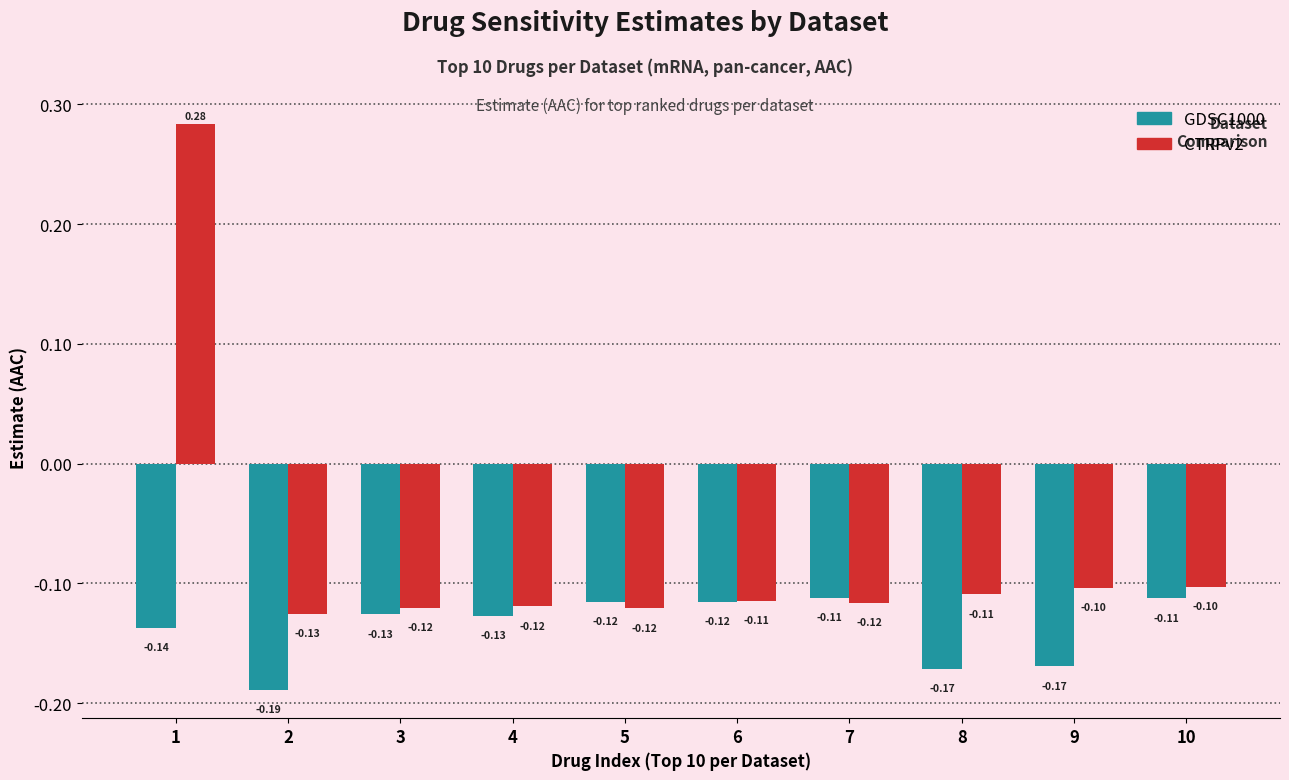

At which label does GDSC1000 reach its peak?

7